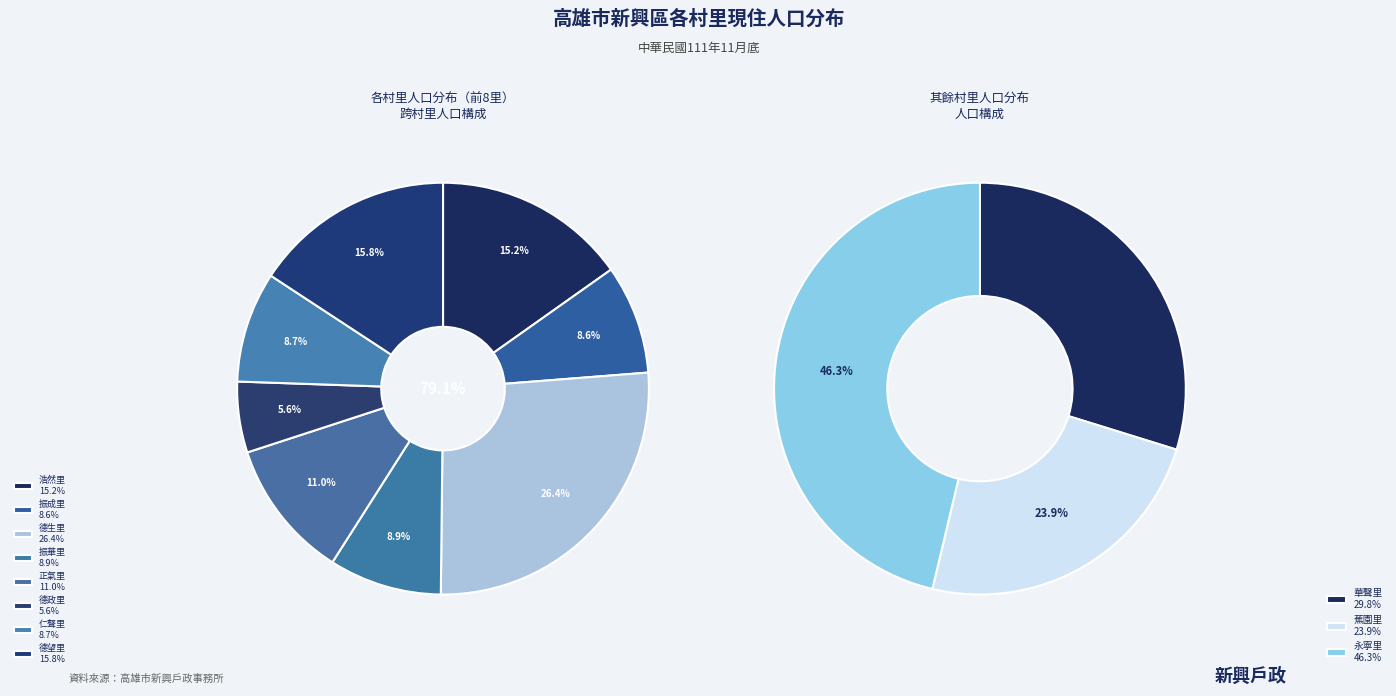

How many segments does this pie chart have?

11